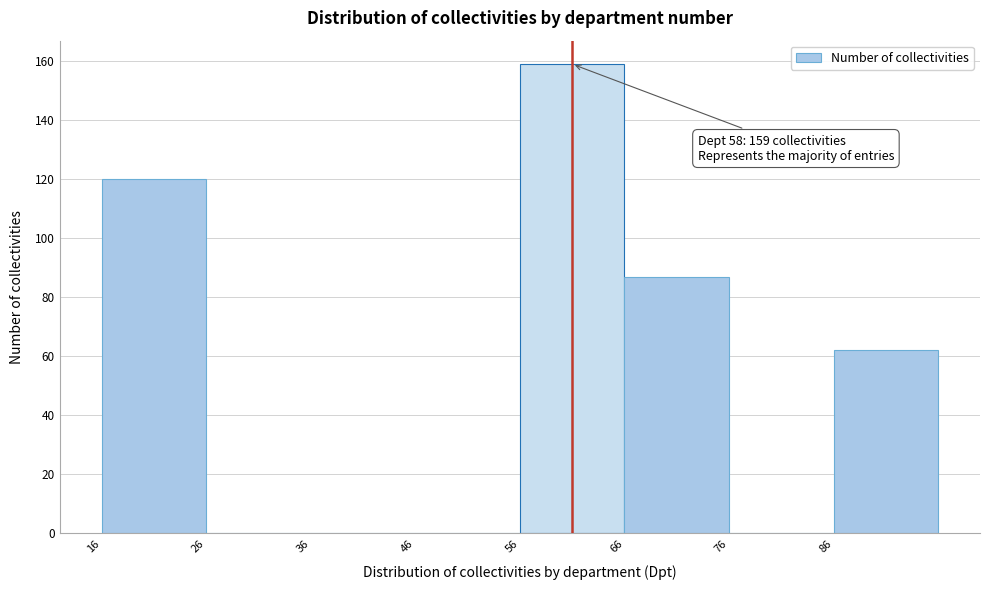

Over which range of the x-axis is the bar tallest?

56 to 66